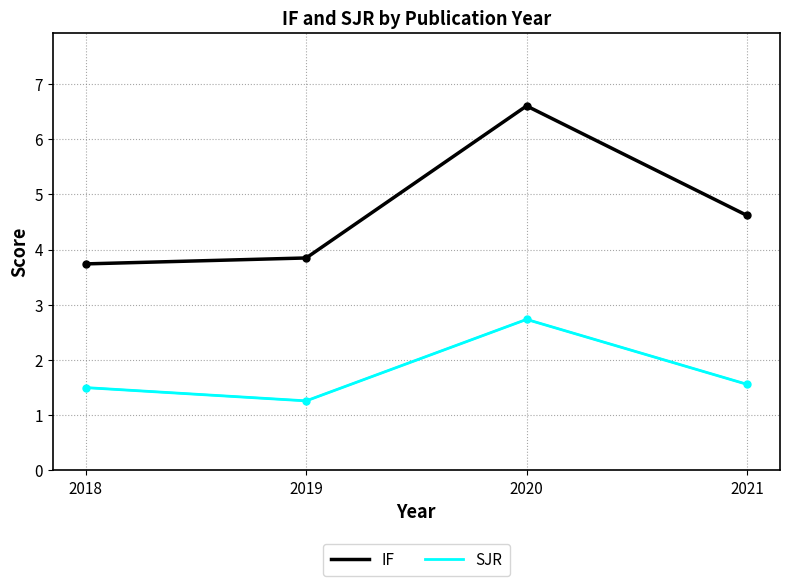

Where does the IF series first go above 4?

2020